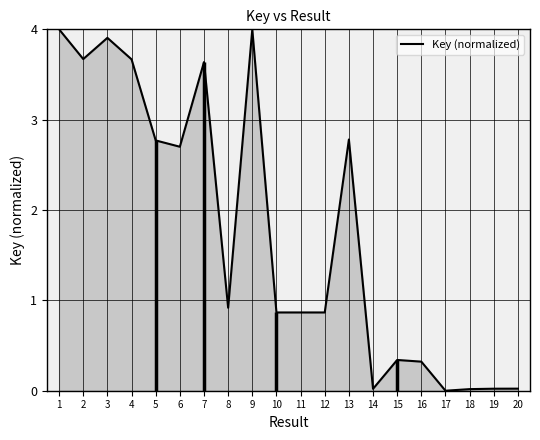

Rank the categories by value from highest to lowest.

1, 9, 3, 2, 4, 7, 13, 5, 6, 8, 10, 11, 12, 15, 16, 20, 19, 14, 18, 17